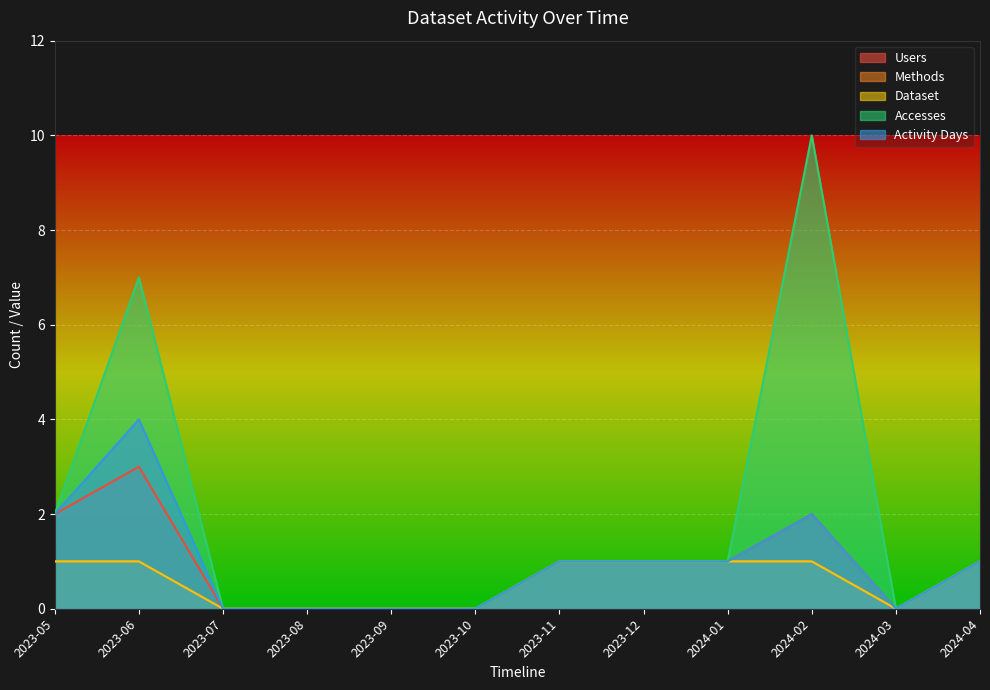

How many positive values does the Methods series have?

7